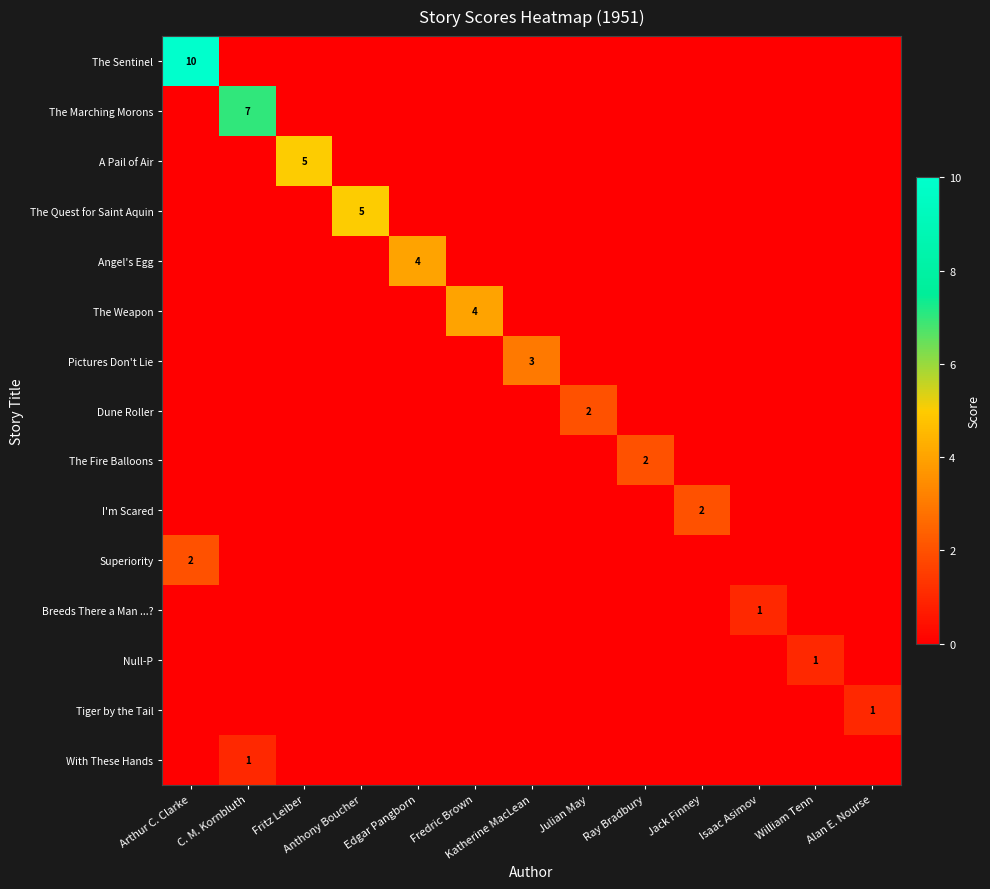

Which has a higher value, Ray Bradbury or Julian May?

Ray Bradbury